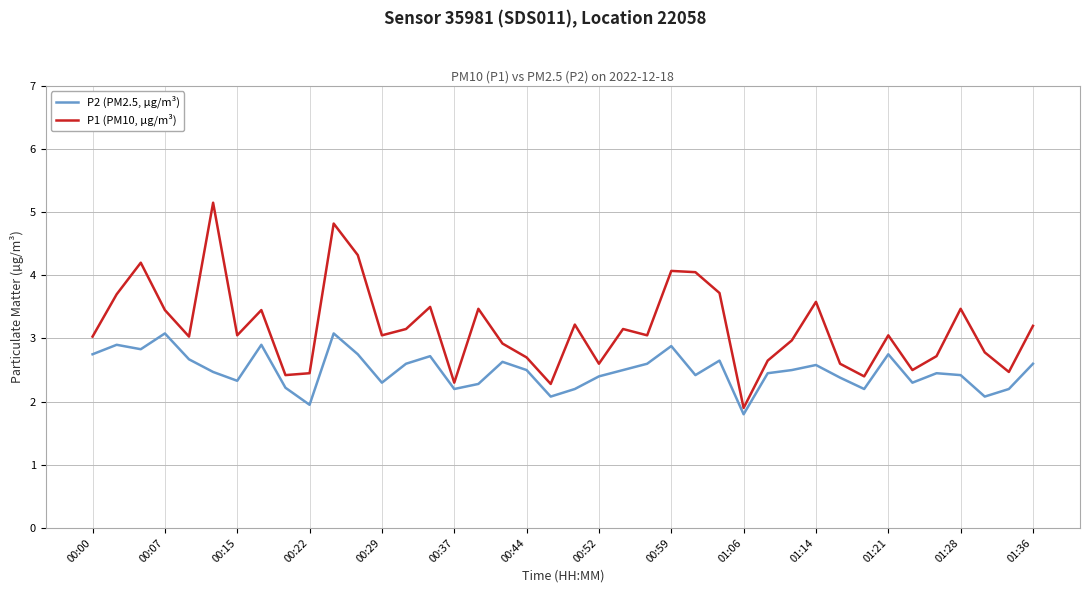

What is the difference between the maximum and minimum values in the P2 (PM2.5, µg/m³) series?

1.3